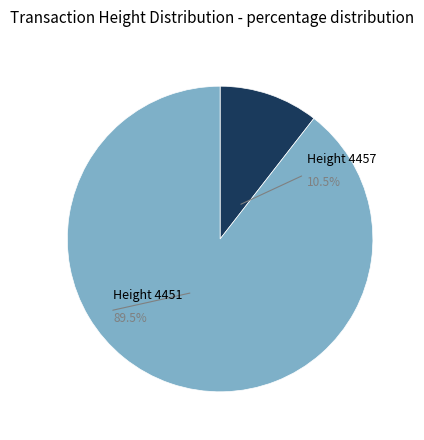

Which slice is the smallest?

4457